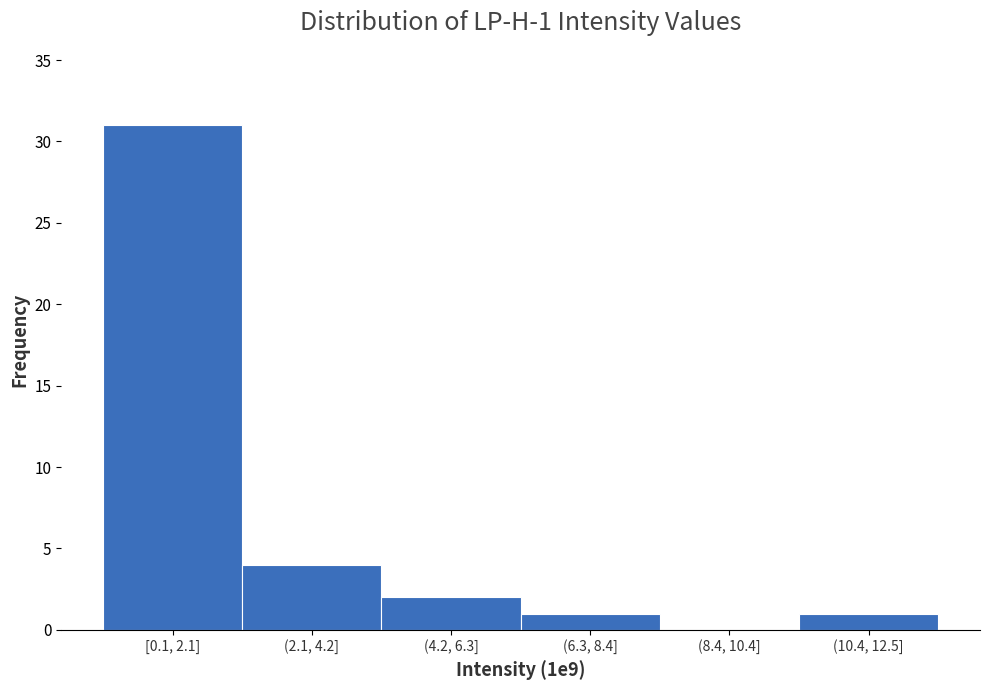

Reading left to right, what are all the values shown in this chart?

[0.1, 2.1]=31	(2.1, 4.2]=4	(4.2, 6.3]=2	(6.3, 8.4]=1	(8.4, 10.4]=0	(10.4, 12.5]=1